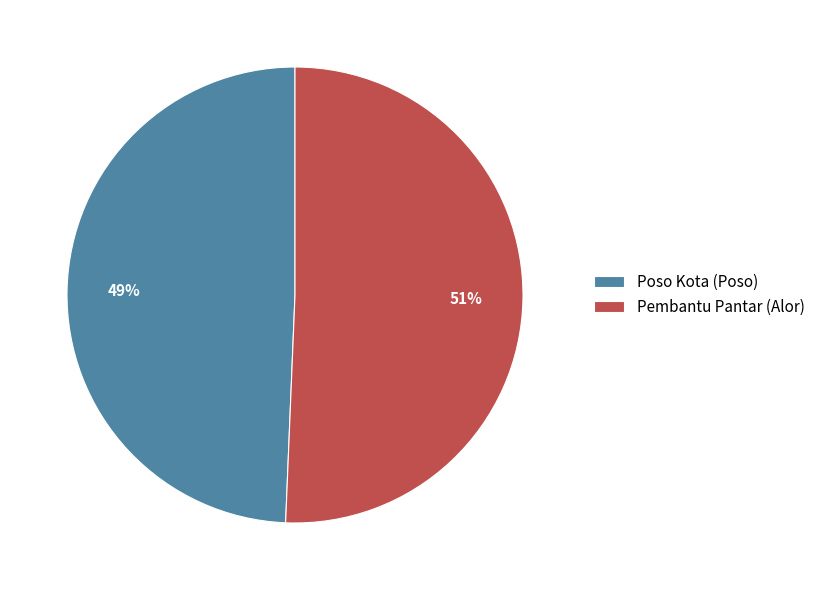

Combined, do Pembantu Pantar (Alor) and Poso Kota (Poso) account for over 50%?

Yes